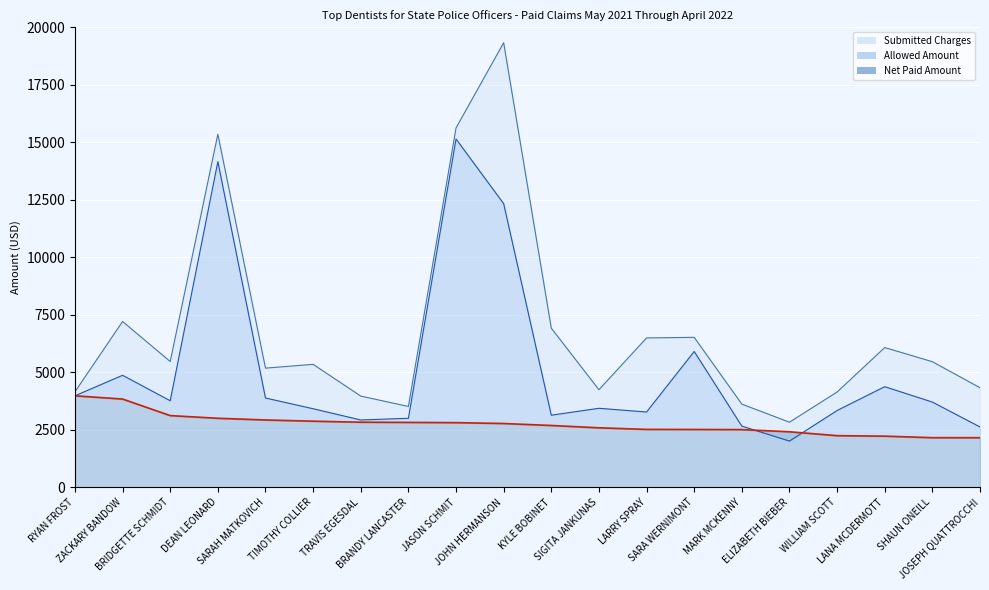

Reading right to left, list all the values displayed in this chart.

Submitted Charges: JOSEPH QUATTROCCHI=4328.0	SHAUN ONEILL=5460.0	LANA MCDERMOTT=6075.0	WILLIAM SCOTT=4142.0	ELIZABETH BIEBER=2830.0	MARK MCKENNY=3615.0	SARA WERNIMONT=6519.0	LARRY SPRAY=6493.0	SIGITA JANKUNAS=4242.0	KYLE BOBINET=6918.0	JOHN HERMANSON=19325.7	JASON SCHMIT=15622.5	BRANDY LANCASTER=3514.0	TRAVIS EGESDAL=3965.0	TIMOTHY COLLIER=5345.0	SARAH MATKOVICH=5180.0	DEAN LEONARD=15348.7	BRIDGETTE SCHMIDT=5468.0	ZACKARY BANDOW=7208.0	RYAN FROST=4151.7
Allowed Amount: JOSEPH QUATTROCCHI=2623.6	SHAUN ONEILL=3704.6	LANA MCDERMOTT=4373.9	WILLIAM SCOTT=3337.7	ELIZABETH BIEBER=2009.2	MARK MCKENNY=2660.0	SARA WERNIMONT=5904.3	LARRY SPRAY=3272.8	SIGITA JANKUNAS=3433.8	KYLE BOBINET=3133.5	JOHN HERMANSON=12330.9	JASON SCHMIT=15142.4	BRANDY LANCASTER=2999.4	TRAVIS EGESDAL=2926.5	TIMOTHY COLLIER=3415.0	SARAH MATKOVICH=3881.0	DEAN LEONARD=14157.9	BRIDGETTE SCHMIDT=3762.1	ZACKARY BANDOW=4869.0	RYAN FROST=3977.3
Net Paid Amount: JOSEPH QUATTROCCHI=2155.9	SHAUN ONEILL=2156.5	LANA MCDERMOTT=2223.2	WILLIAM SCOTT=2243.9	ELIZABETH BIEBER=2413.7	MARK MCKENNY=2507.1	SARA WERNIMONT=2513.4	LARRY SPRAY=2516.4	SIGITA JANKUNAS=2585.8	KYLE BOBINET=2686.7	JOHN HERMANSON=2772.7	JASON SCHMIT=2810.0	BRANDY LANCASTER=2820.7	TRAVIS EGESDAL=2829.9	TIMOTHY COLLIER=2873.2	SARAH MATKOVICH=2926.6	DEAN LEONARD=3000.0	BRIDGETTE SCHMIDT=3116.7	ZACKARY BANDOW=3836.1	RYAN FROST=3977.3